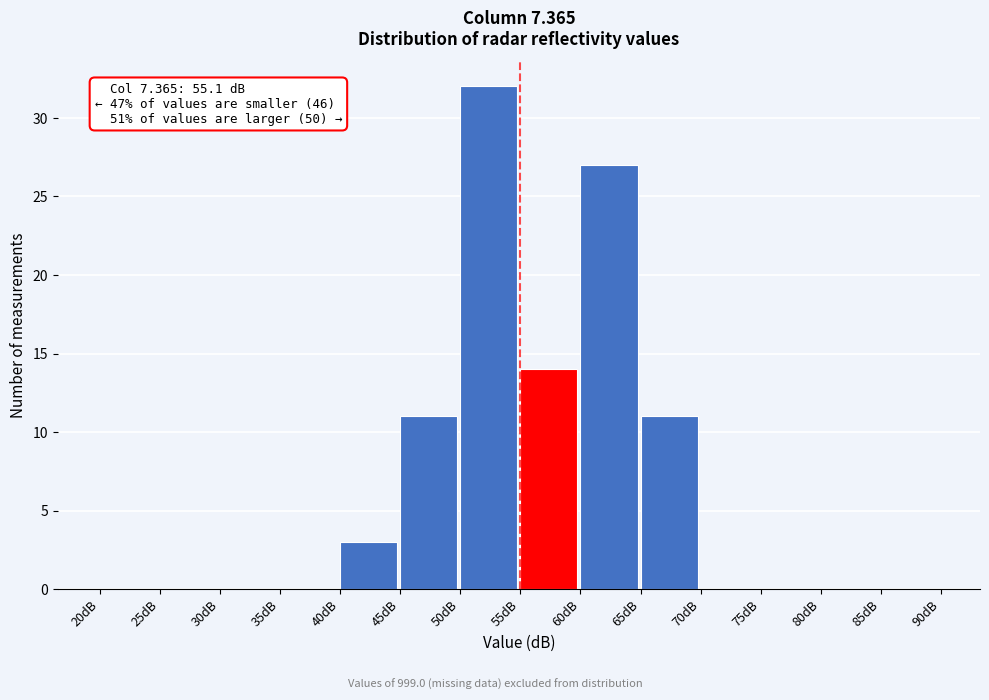

Which range on the x-axis has the tallest bar?

50 to 55